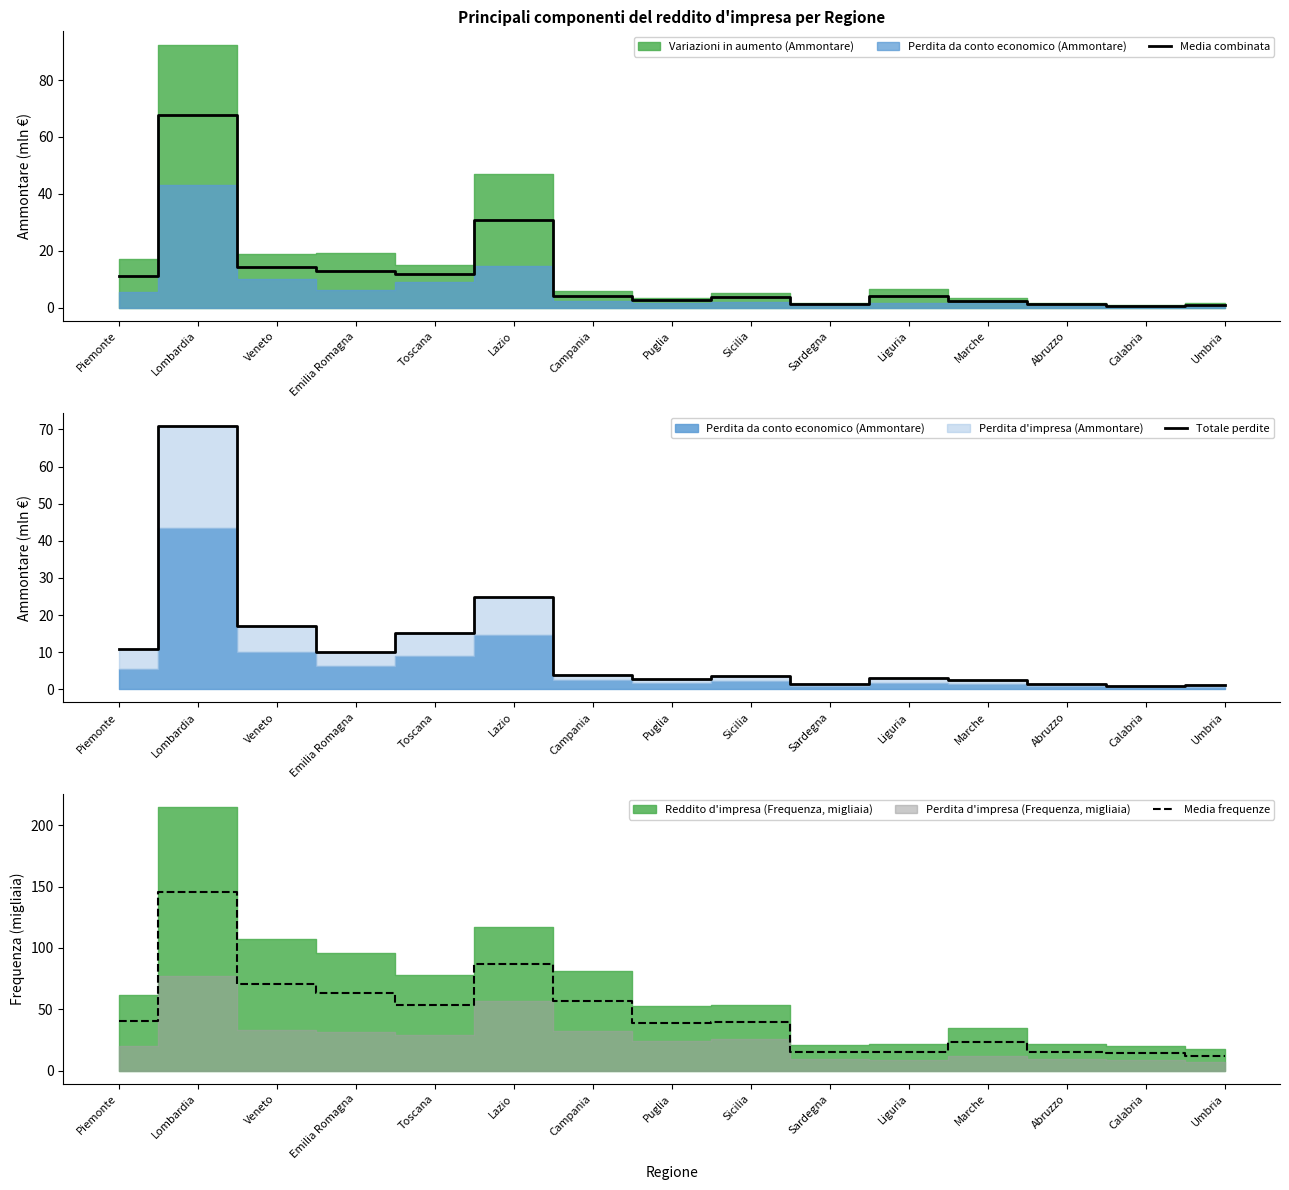

What is the difference between the maximum and minimum values in the Totale perdite series?

70.1